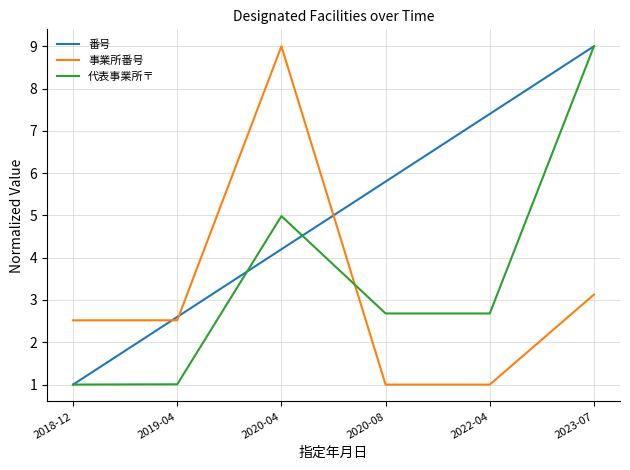

Where do 事業所番号 and 番号 first cross each other?

2018-12 and 2019-04